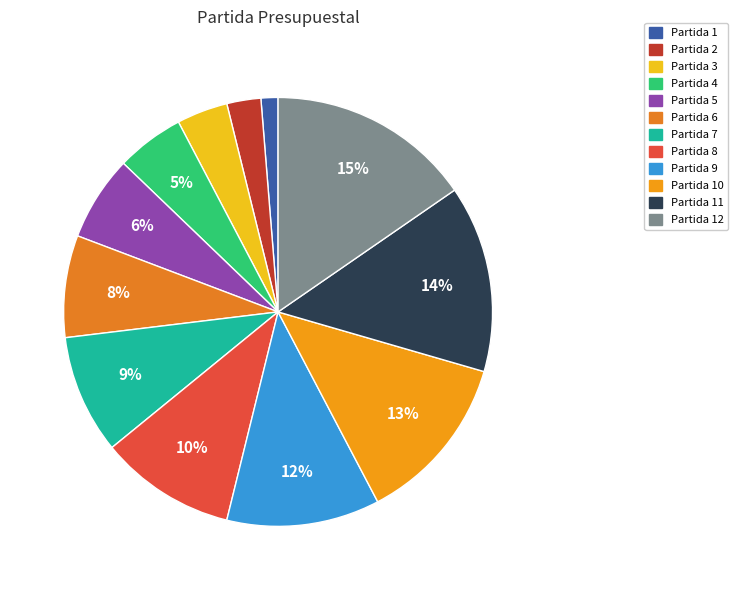

How many segments does this pie chart have?

12